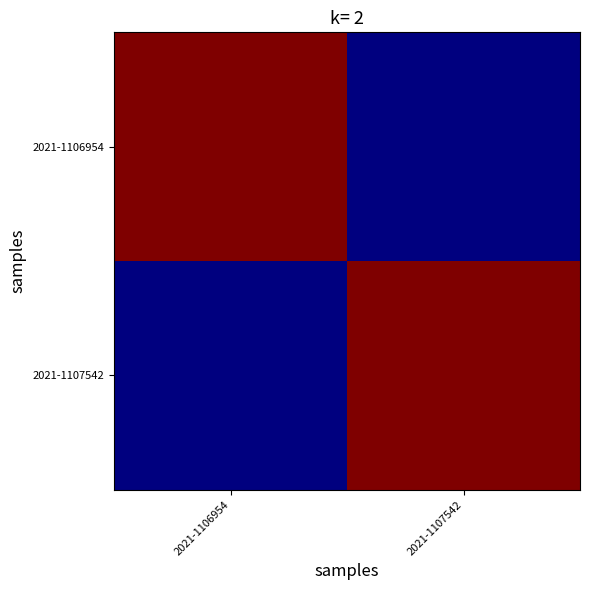

Reading left to right, list all the values displayed in this chart.

2021-1106954: 2021-1106954=3212	2021-1107542=2981
2021-1107542: 2021-1106954=2981	2021-1107542=3212